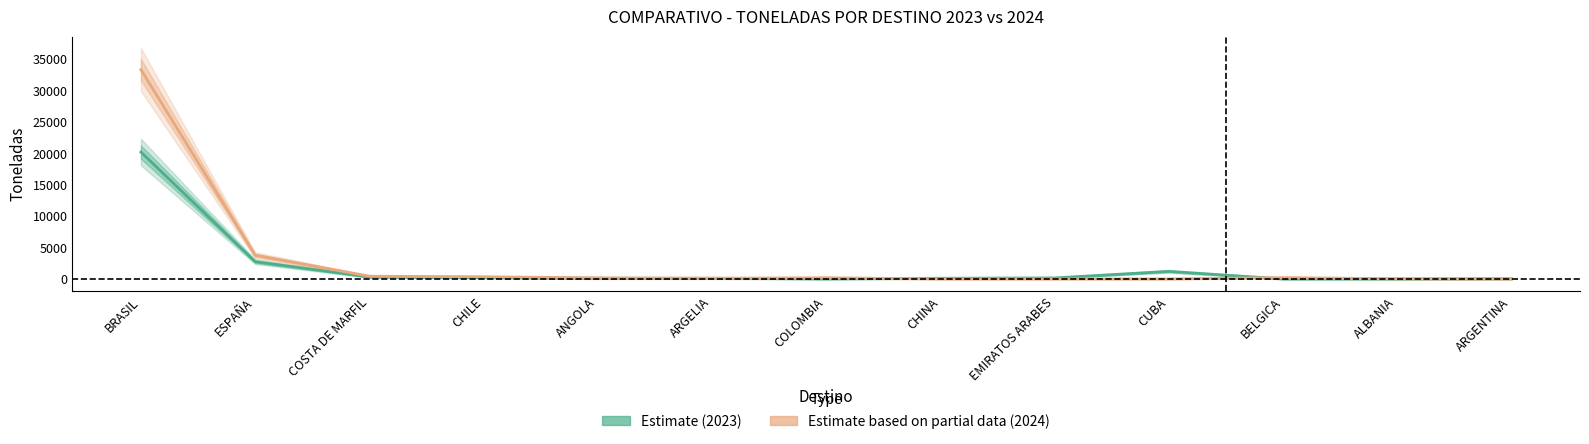

List the series in order of their peak value, lowest first.

TONS 2023, TONS 2024